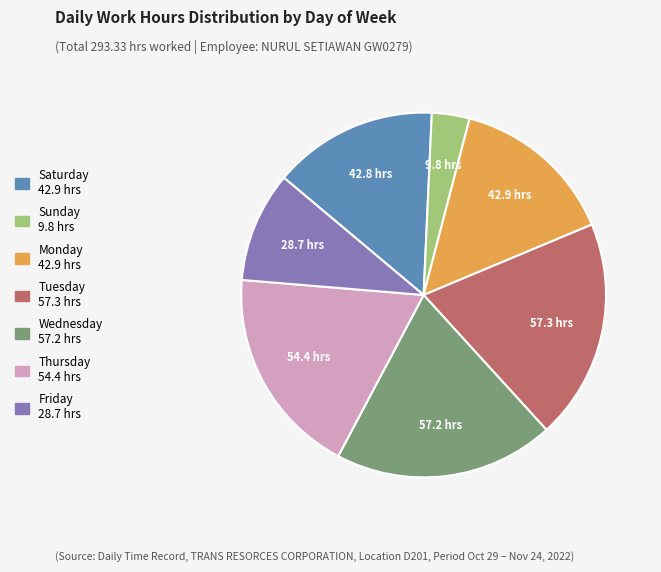

Does any single category account for the majority?

No